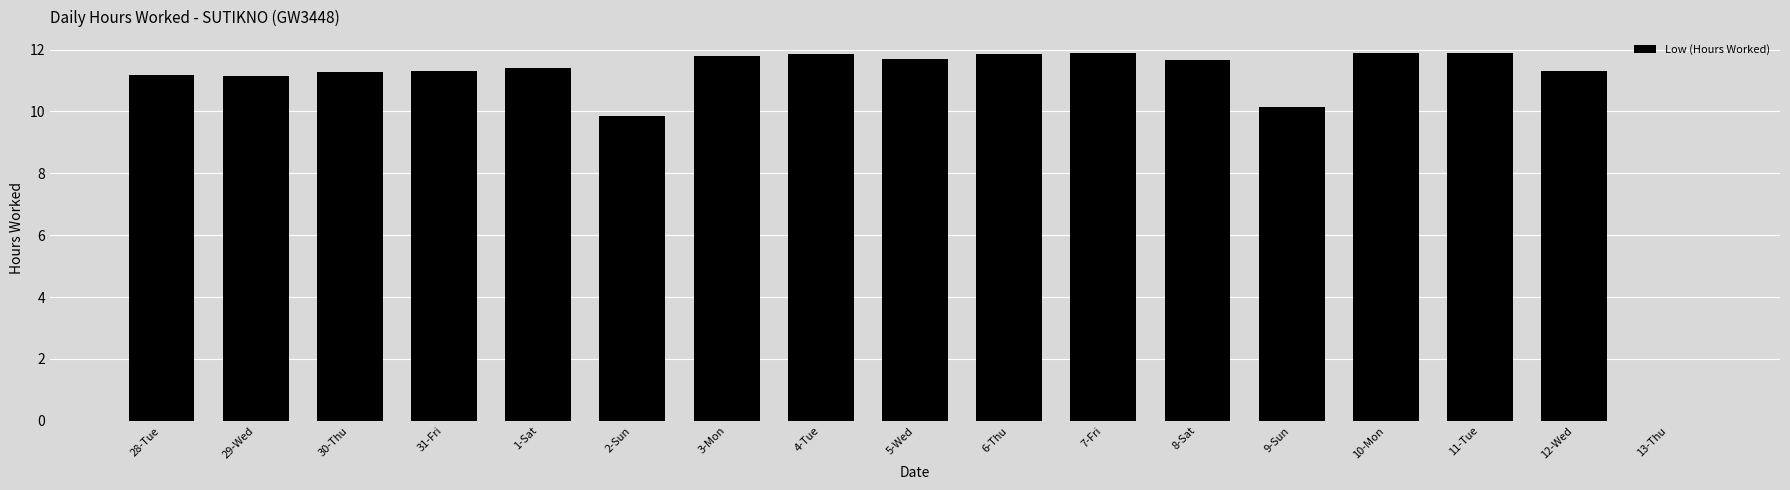

What is the greatest value displayed?

11.9